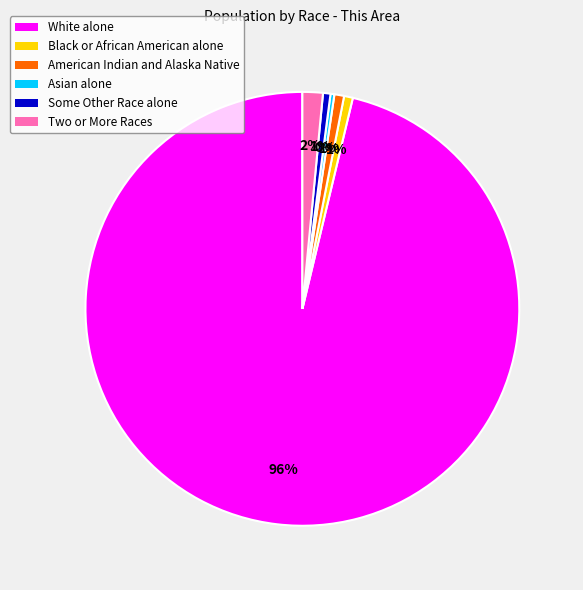

How many slices are in this pie chart?

6